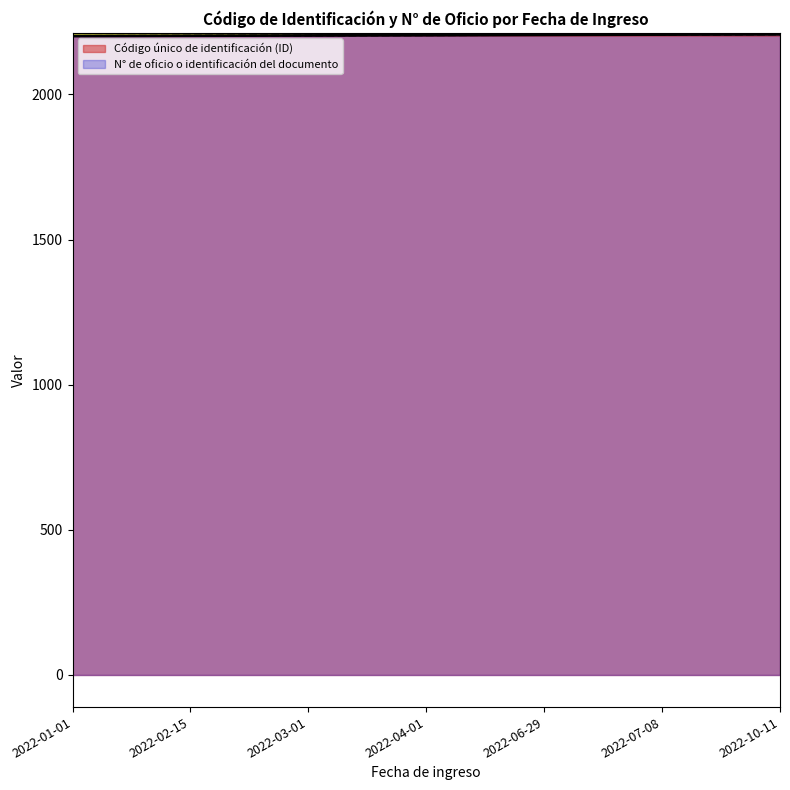

True or false: N° de oficio o identificación del documento and Código único de identificación (ID) cross at least once.

False